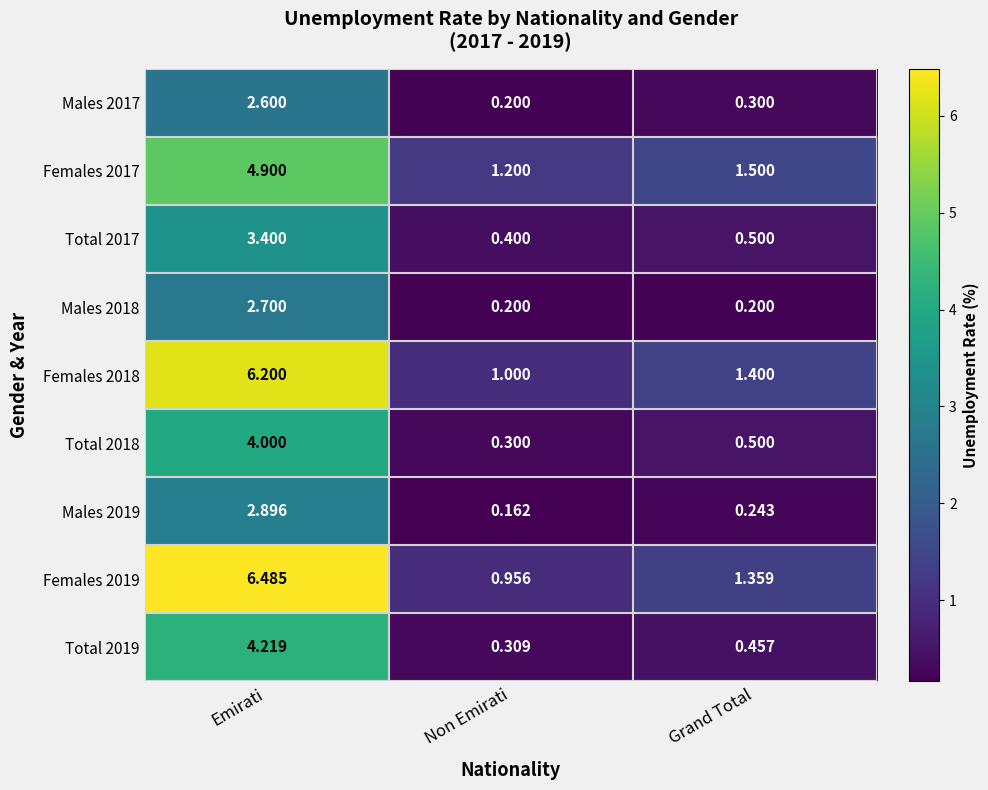

What is the total value across all series at Non Emirati?

4.7